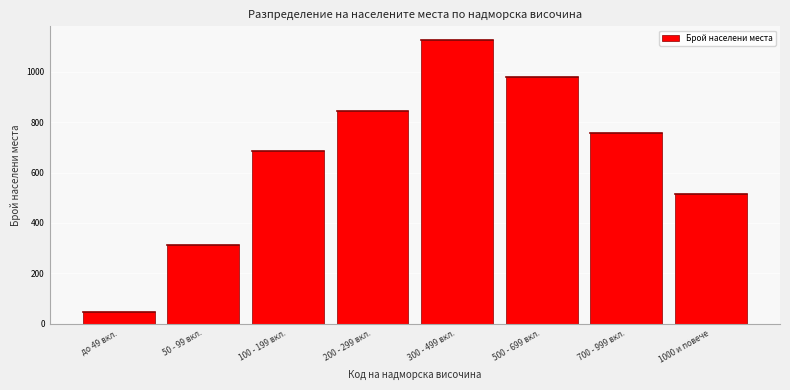

Reading right to left, extract all data points from this chart.

1000 и повече=514	700 - 999 вкл.=756	500 - 699 вкл.=978	300 - 499 вкл.=1124	200 - 299 вкл.=843	100 - 199 вкл.=687	50 - 99 вкл.=312	до 49 вкл.=45